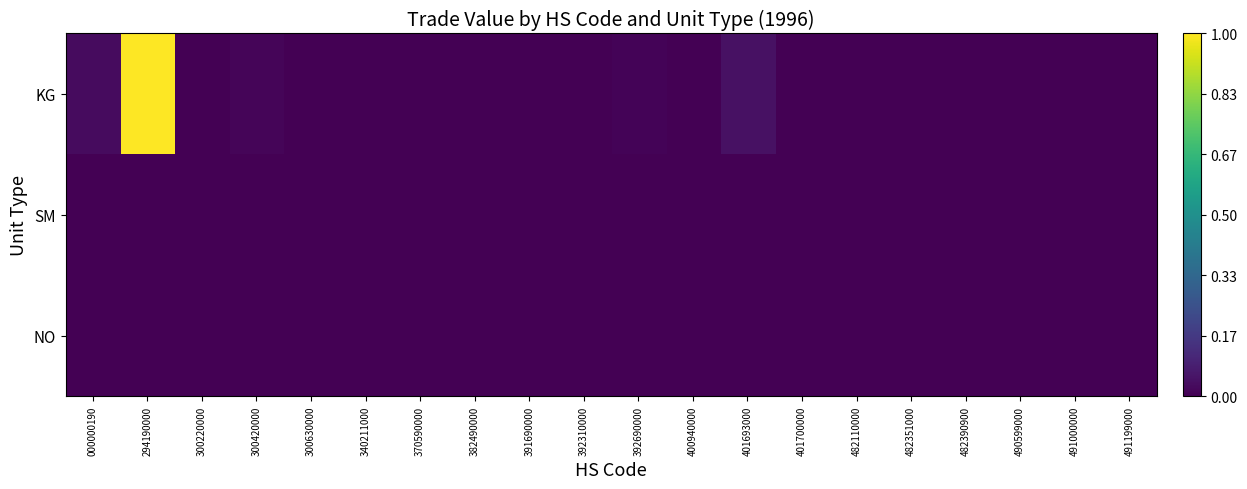

What is the total value across all series at 294190000?

1.0